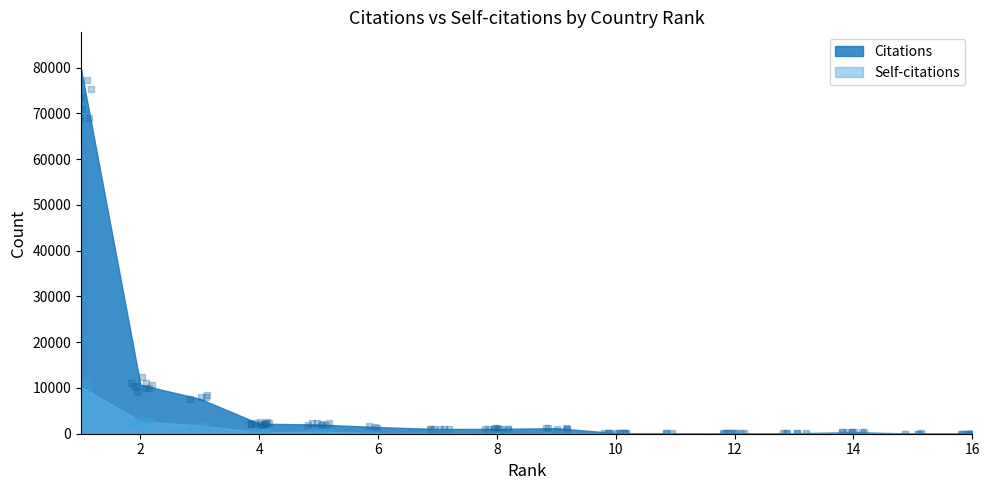

What is the total value across all series at 8?

1087